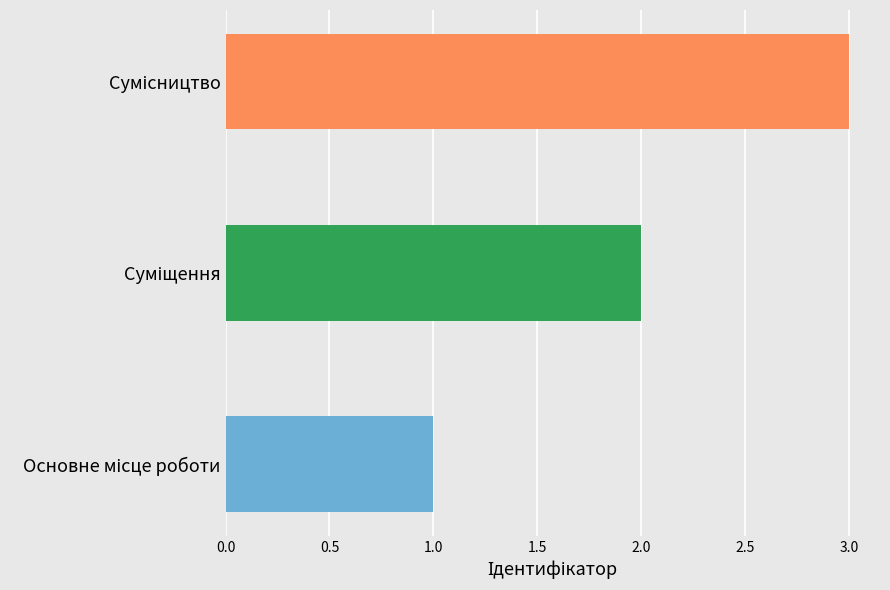

How many values exceed 2?

1